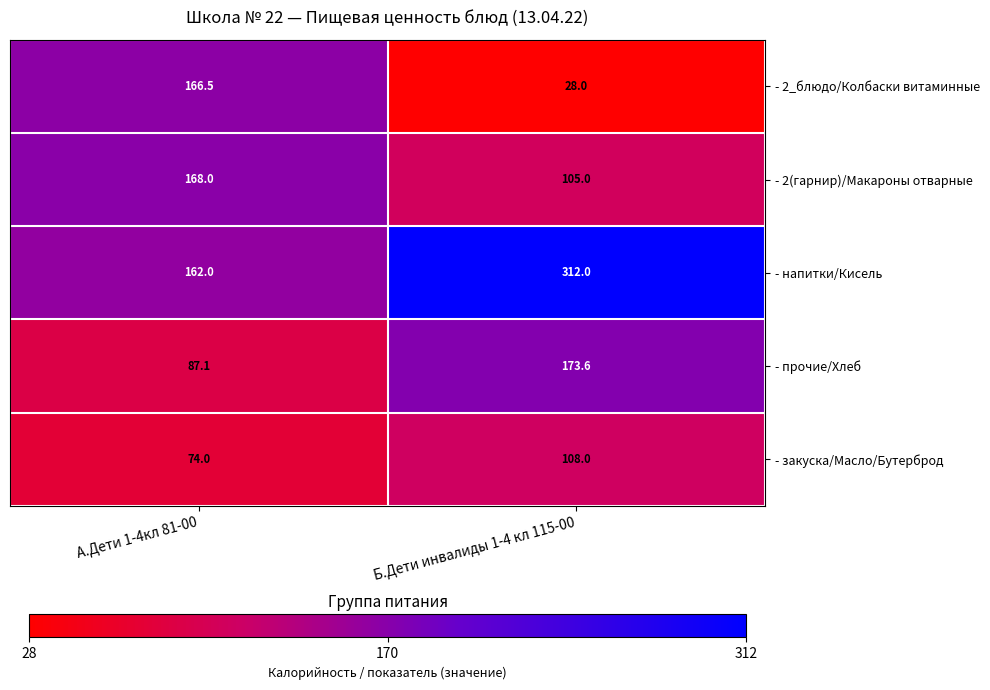

The value of - закуска/Масло/Бутерброд at А.Дети 1-4кл 81-00 is 74.0. True or false?

True